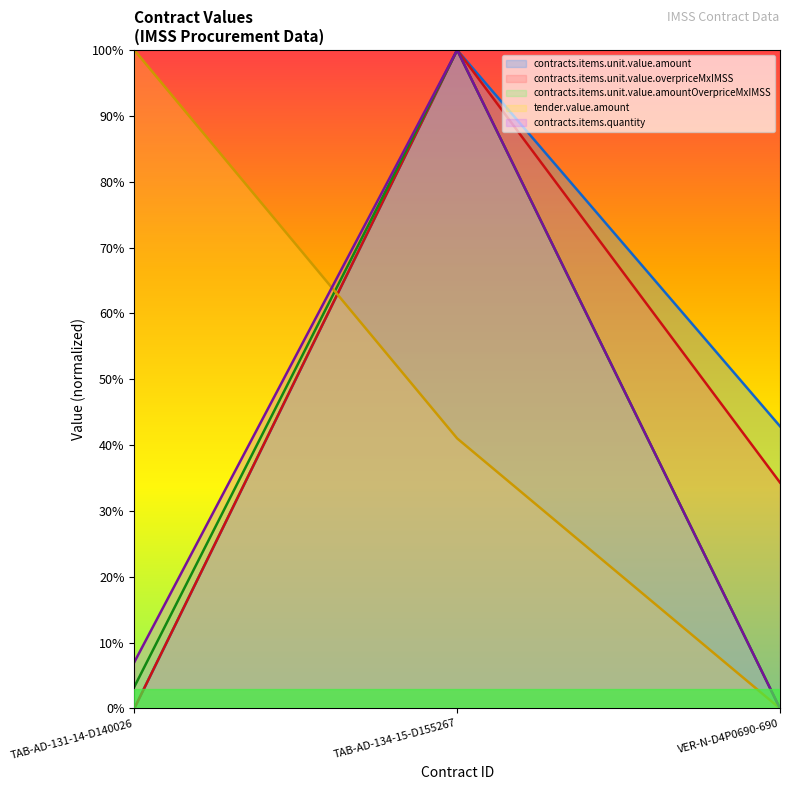

How many contracts.items.unit.value.overpriceMxIMSS values are between 0 and 100?

3